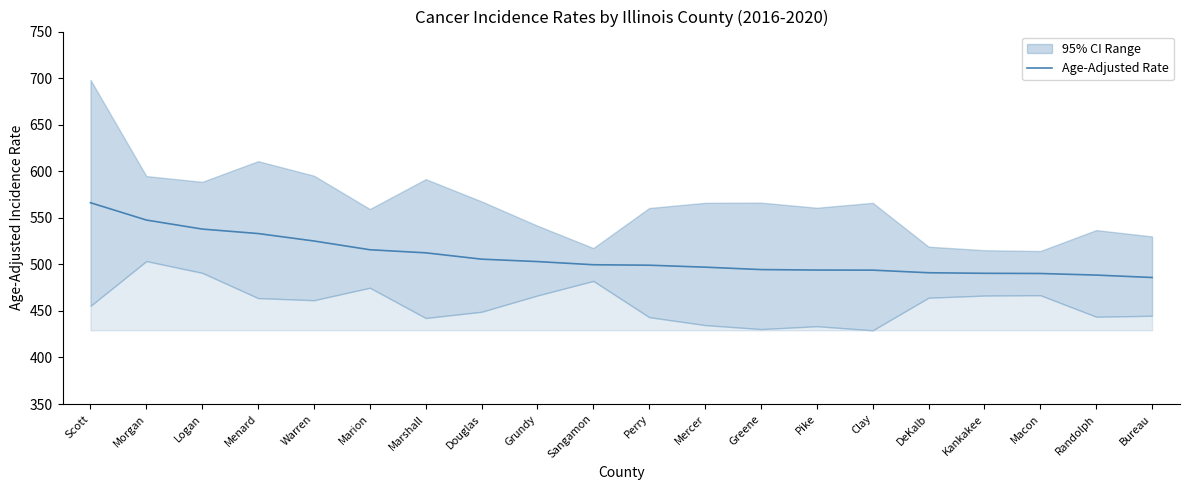

Reading left to right, what are all the values shown in this chart?

566.2	547.6	537.9	533.1	525.1	515.7	512.4	505.6	503.0	499.6	499.1	497.0	494.4	493.9	493.8	491.0	490.4	490.2	488.5	485.9